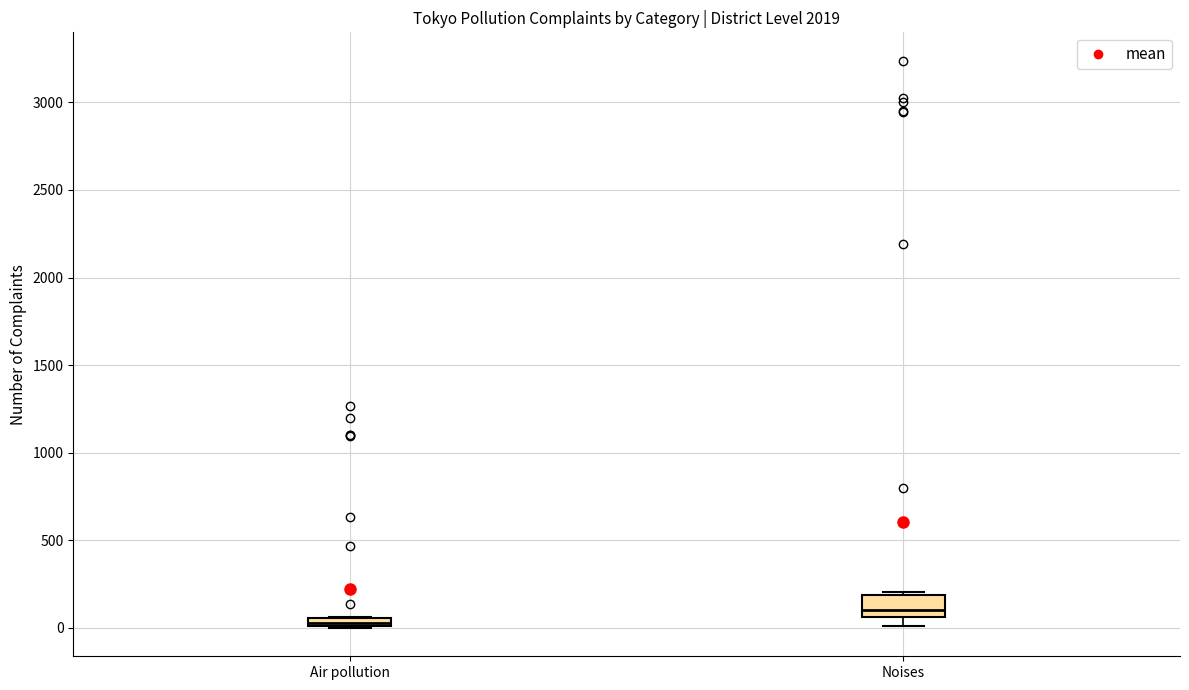

Which box is the tallest, from its lower edge to its upper edge?

Noises